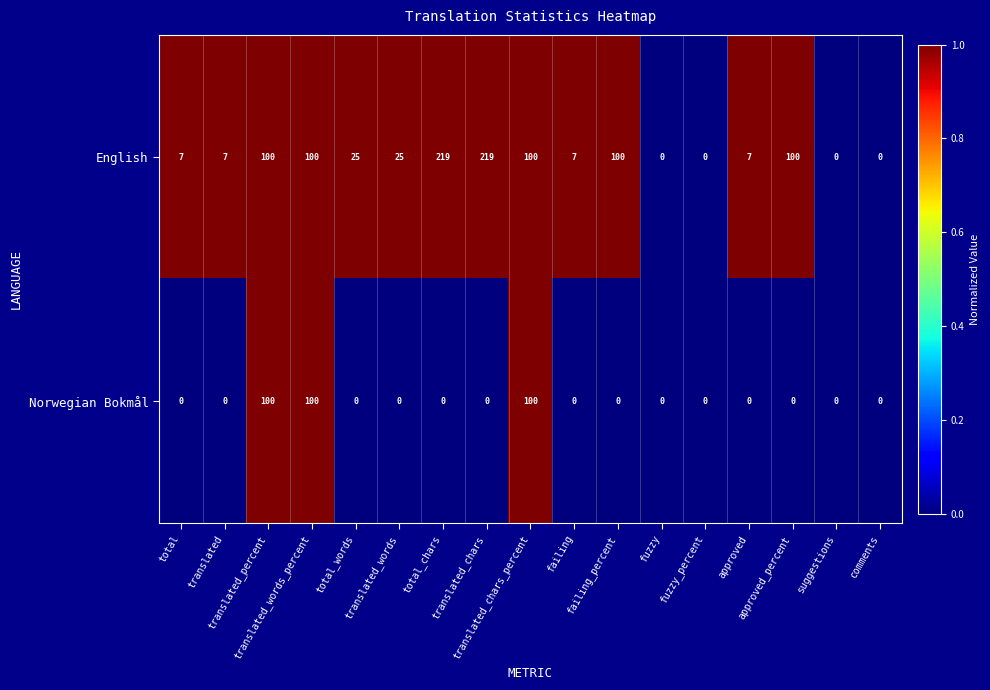

How many distinct data groups are displayed?

2